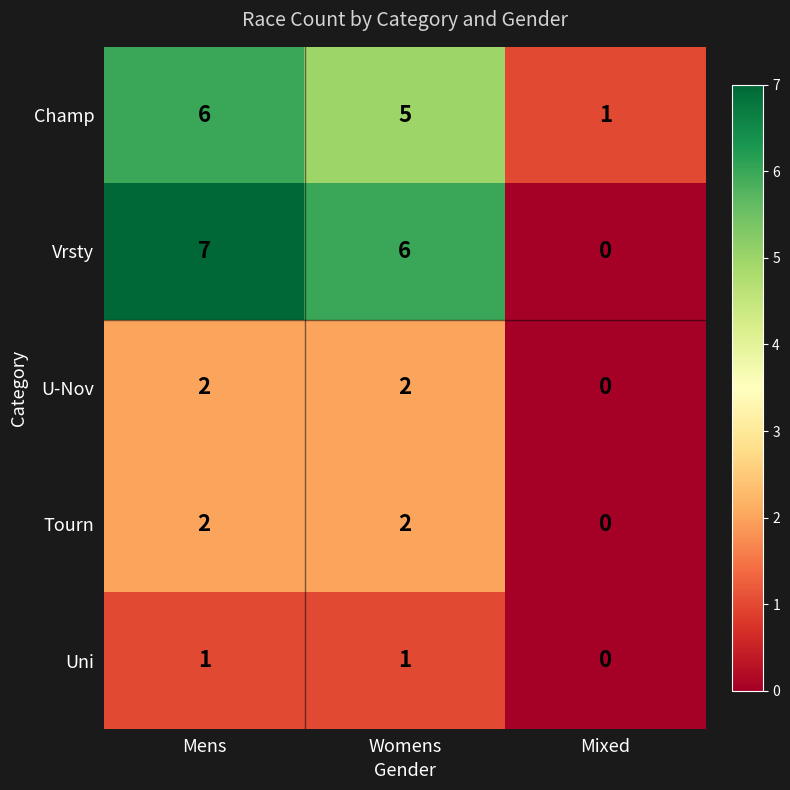

How many categories are shown in the chart?

3